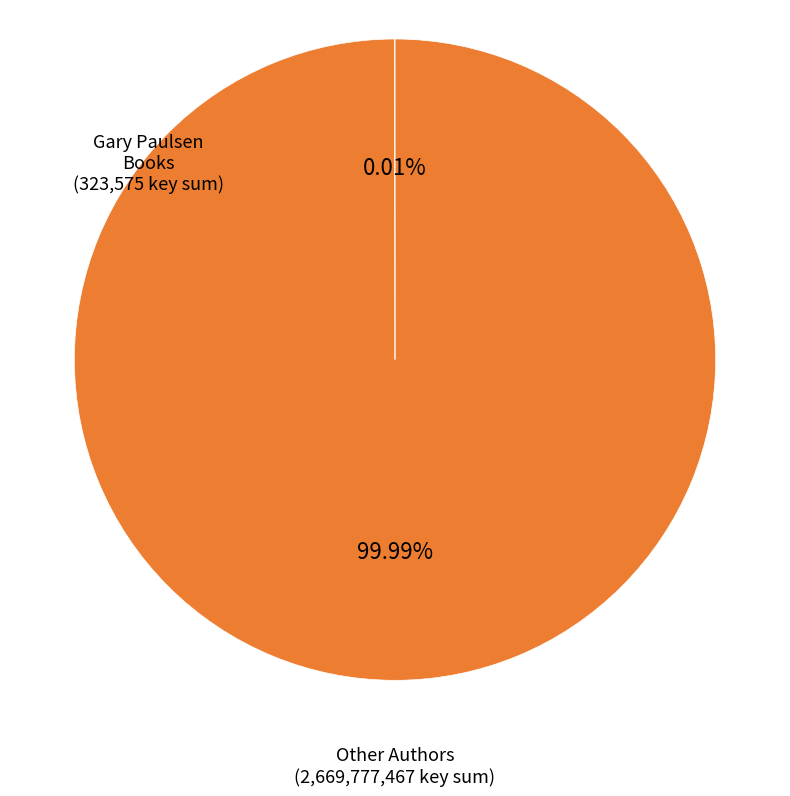

Does any single category account for the majority?

Yes